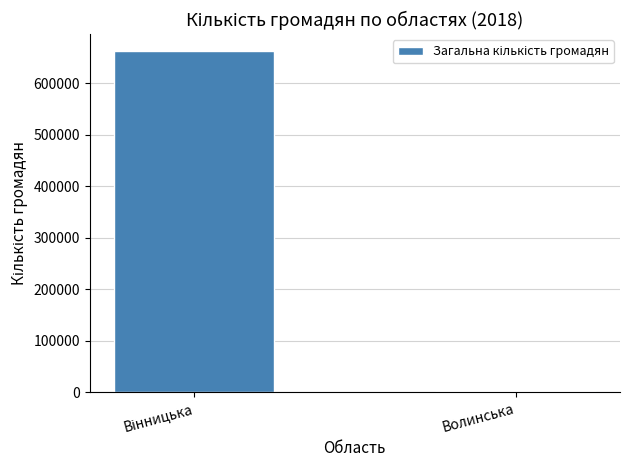

Are the bars horizontal?

No